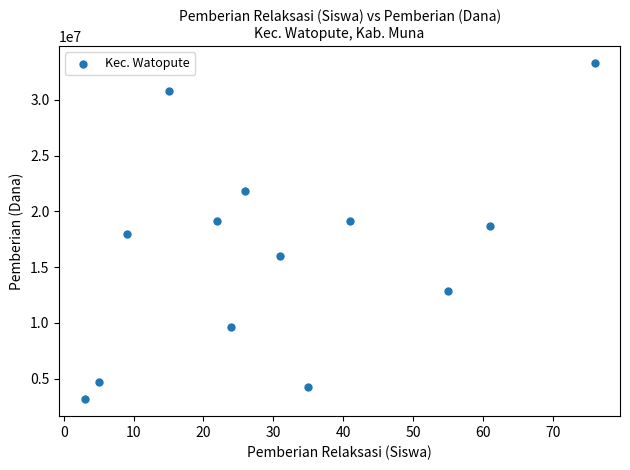

What is the range of Y values (max minus min)?

30150000